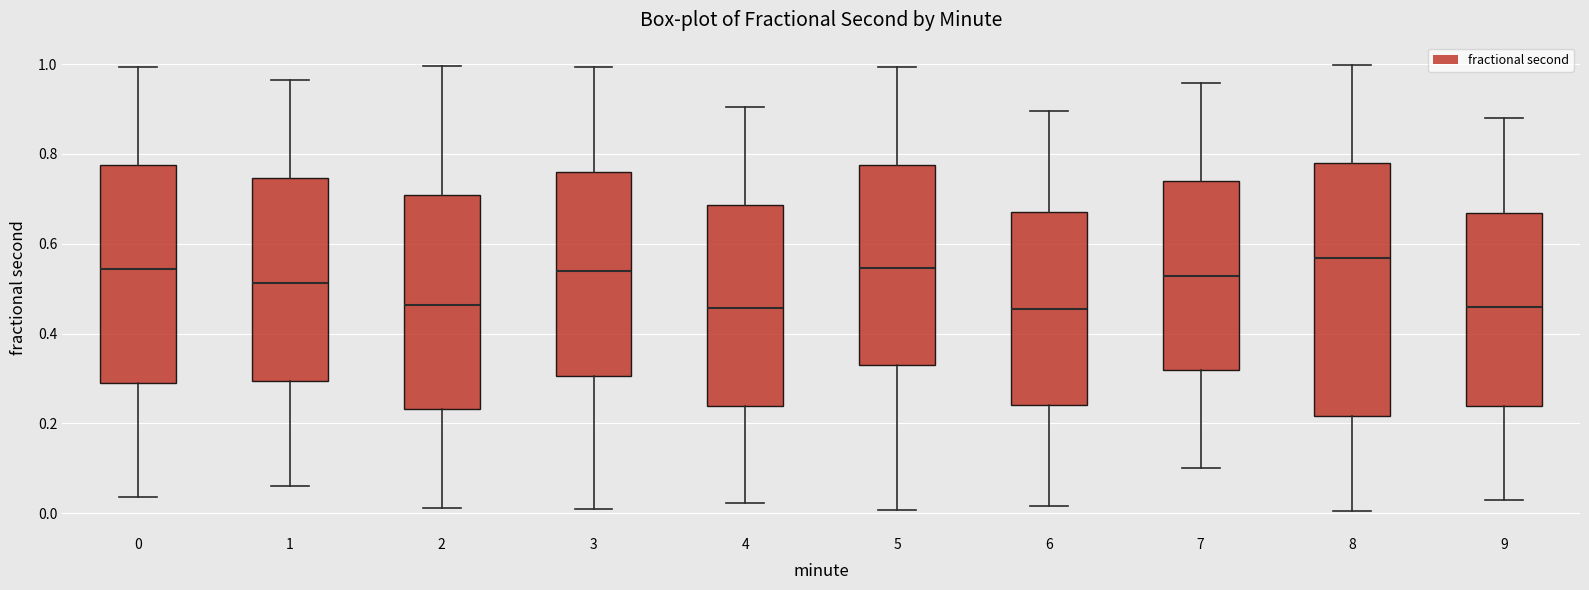

Reading left to right, read every box against the y-axis: the position of its median line, the range the box covers, and the ends of its whiskers. The values are not printed on the chart, so give them approximately, as read against the axis.

0: median 0.54, box 0.30 to 0.78, whiskers 0.04 to 1.00
1: median 0.52, box 0.30 to 0.74, whiskers 0.06 to 0.96
2: median 0.46, box 0.24 to 0.70, whiskers 0.02 to 1.00
3: median 0.54, box 0.30 to 0.76, whiskers 0.00 to 1.00
4: median 0.46, box 0.24 to 0.68, whiskers 0.02 to 0.90
5: median 0.54, box 0.32 to 0.78, whiskers 0.00 to 1.00
6: median 0.46, box 0.24 to 0.66, whiskers 0.02 to 0.90
7: median 0.52, box 0.32 to 0.74, whiskers 0.10 to 0.96
8: median 0.56, box 0.22 to 0.78, whiskers 0.00 to 1.00
9: median 0.46, box 0.24 to 0.66, whiskers 0.02 to 0.88